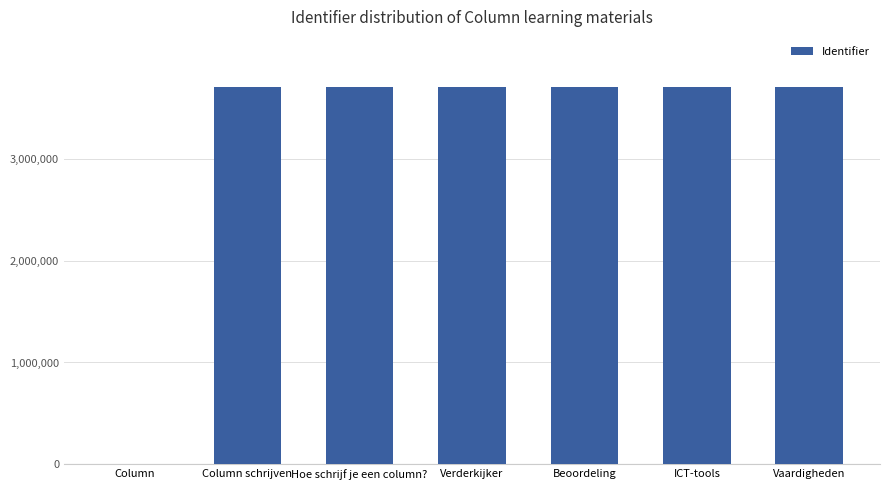

How many distinct data groups are displayed?

1